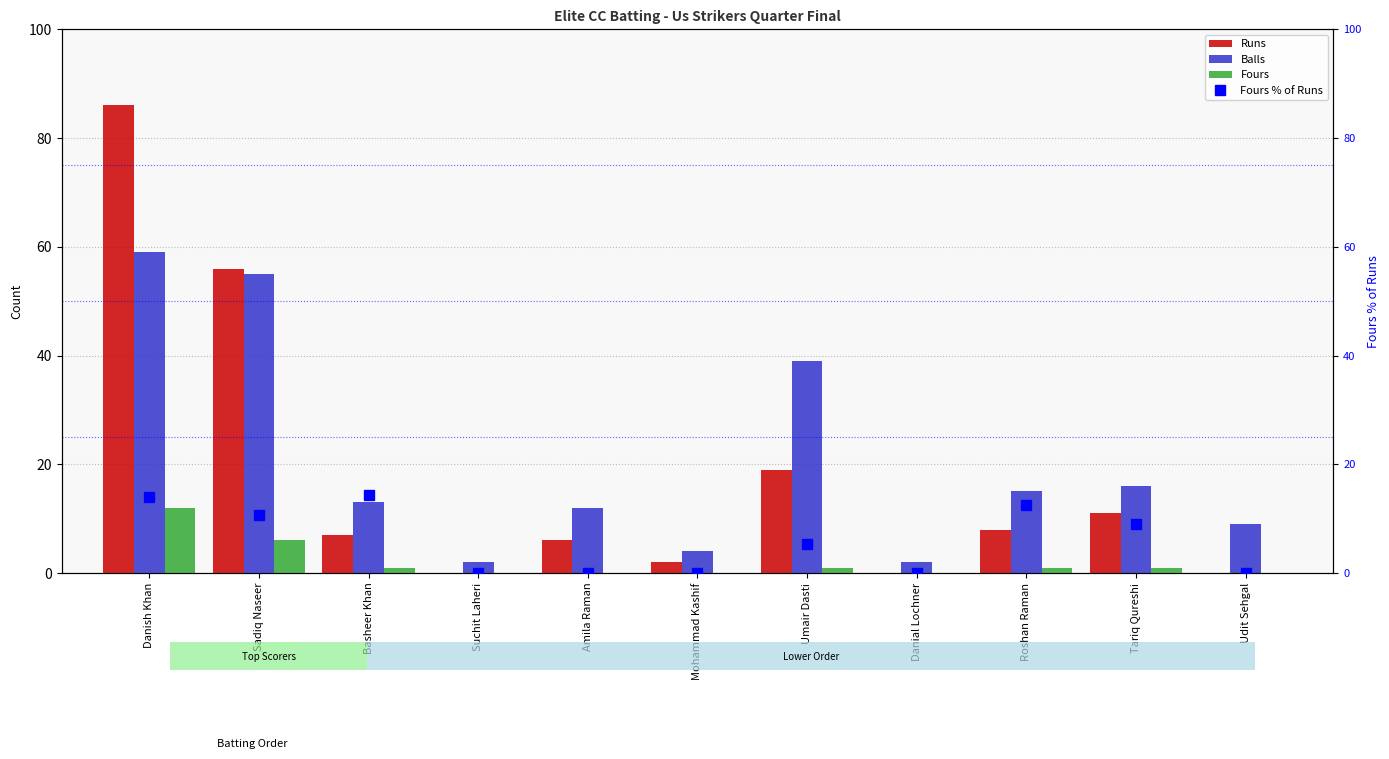

Where is Balls nearest to the value 30?

Umair Dasti